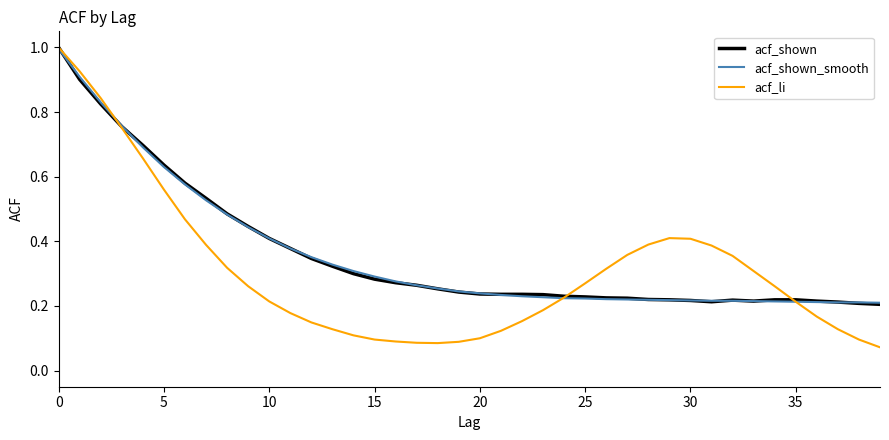

Is this an area chart (filled region under the line)?

No